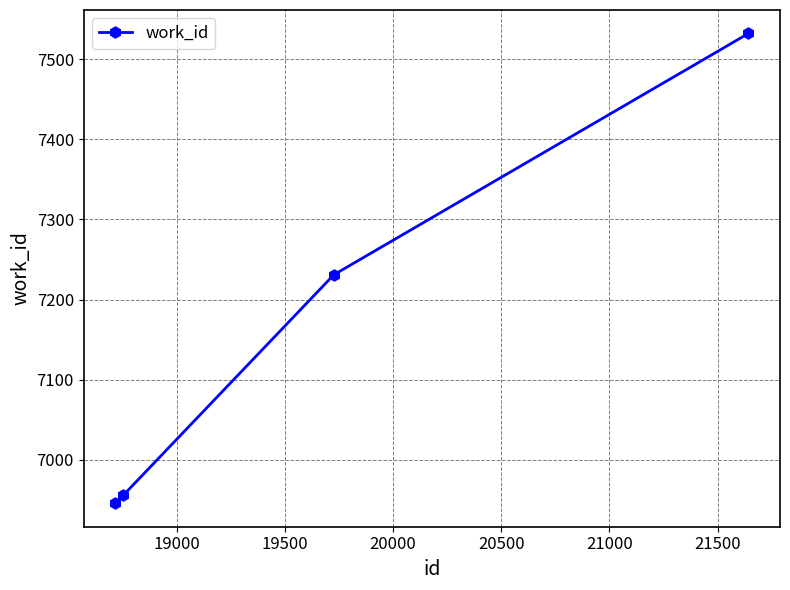

What is the greatest value displayed?

7532